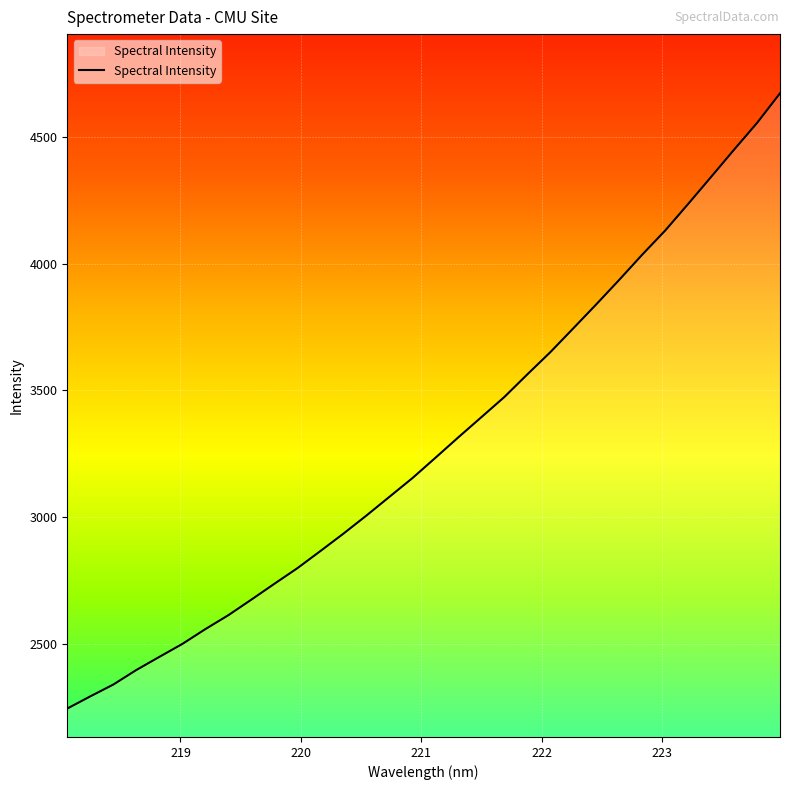

What is the sum of all values?

105199.7